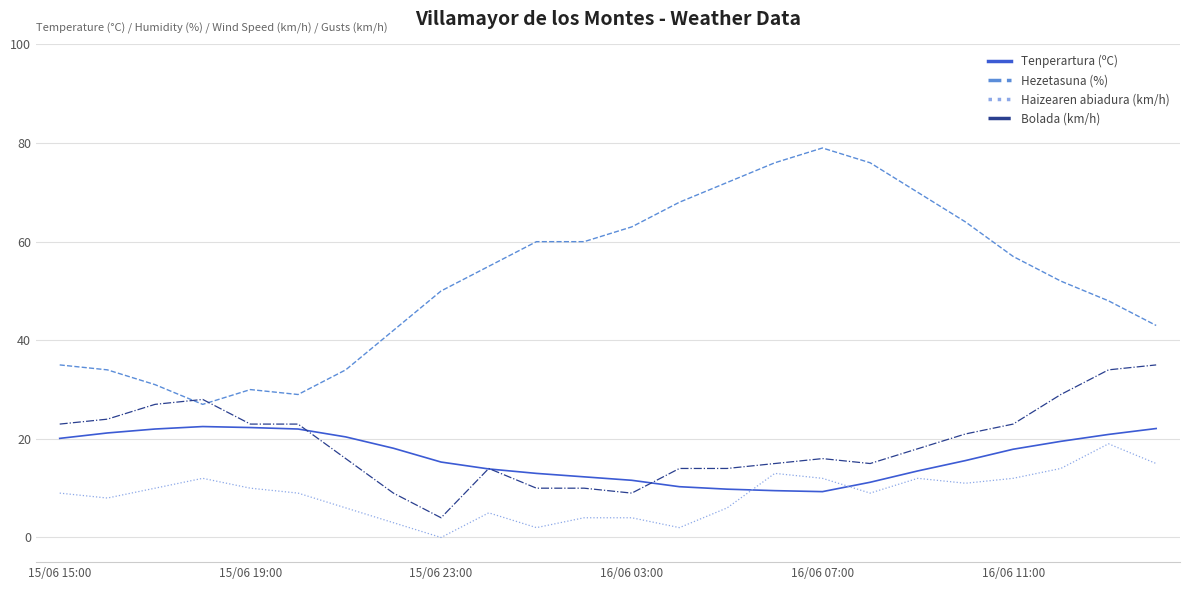

True or false: Hezetasuna (%) and Tenperartura (ºC) intersect in this chart.

False